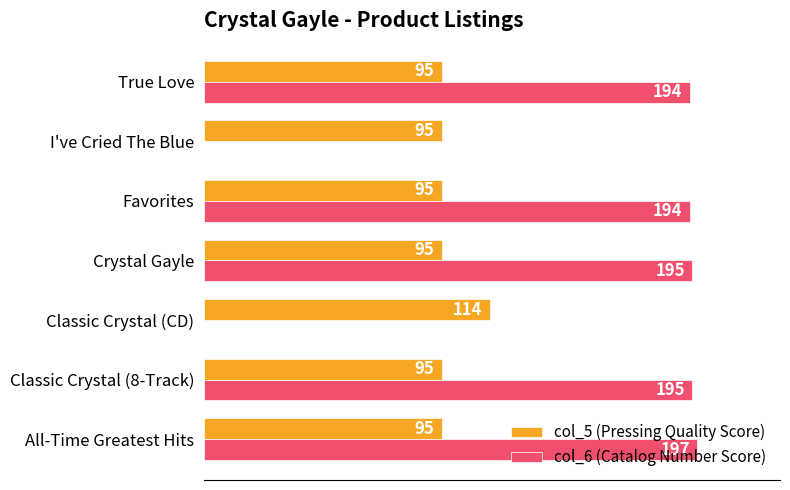

At which label does col_6 (Catalog Number Score) reach its peak?

All-Time Greatest Hits